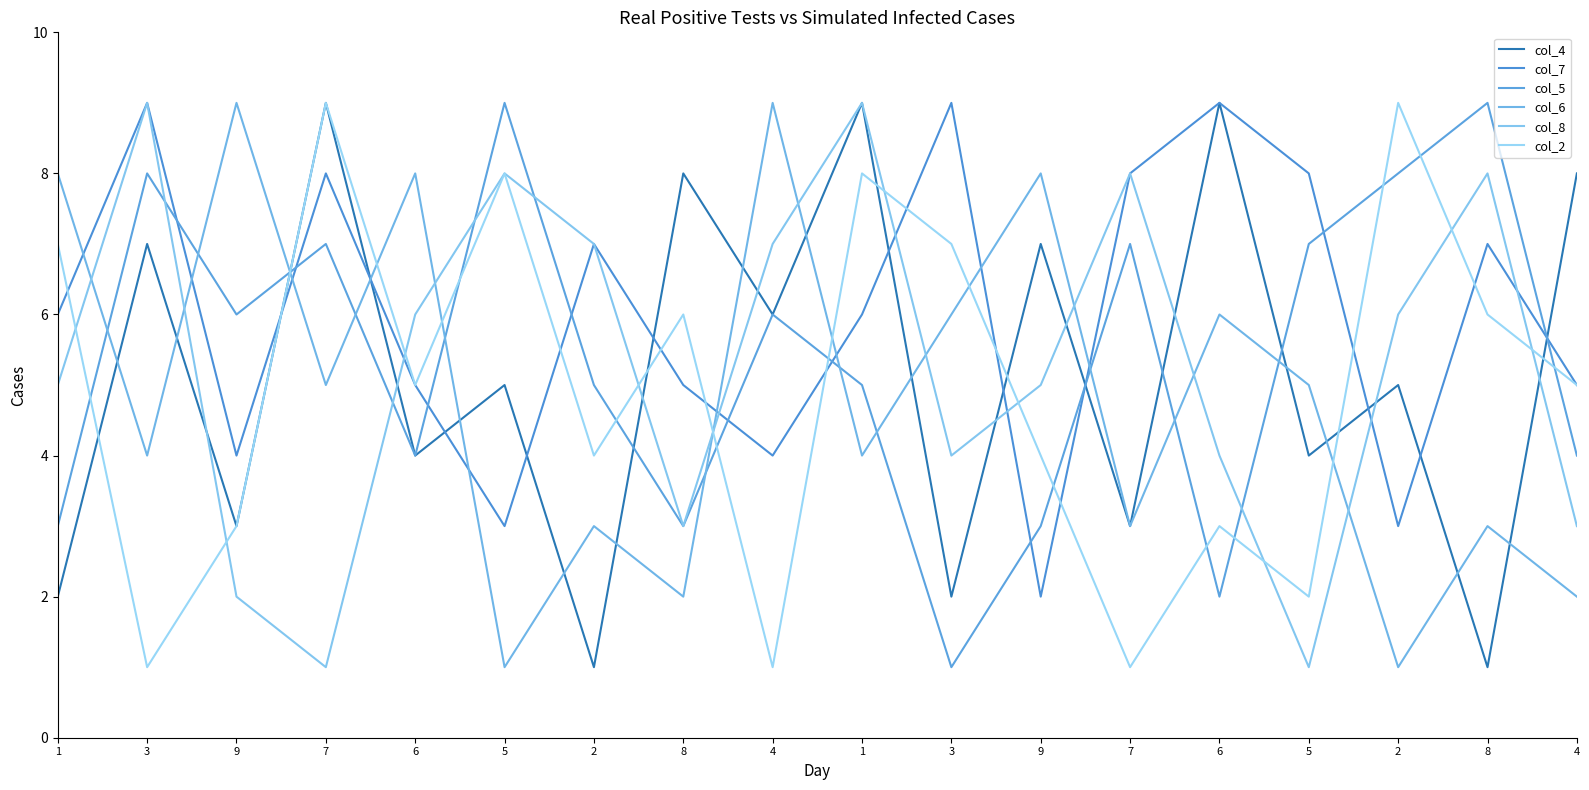

What is the highest value of the col_7 series?

9